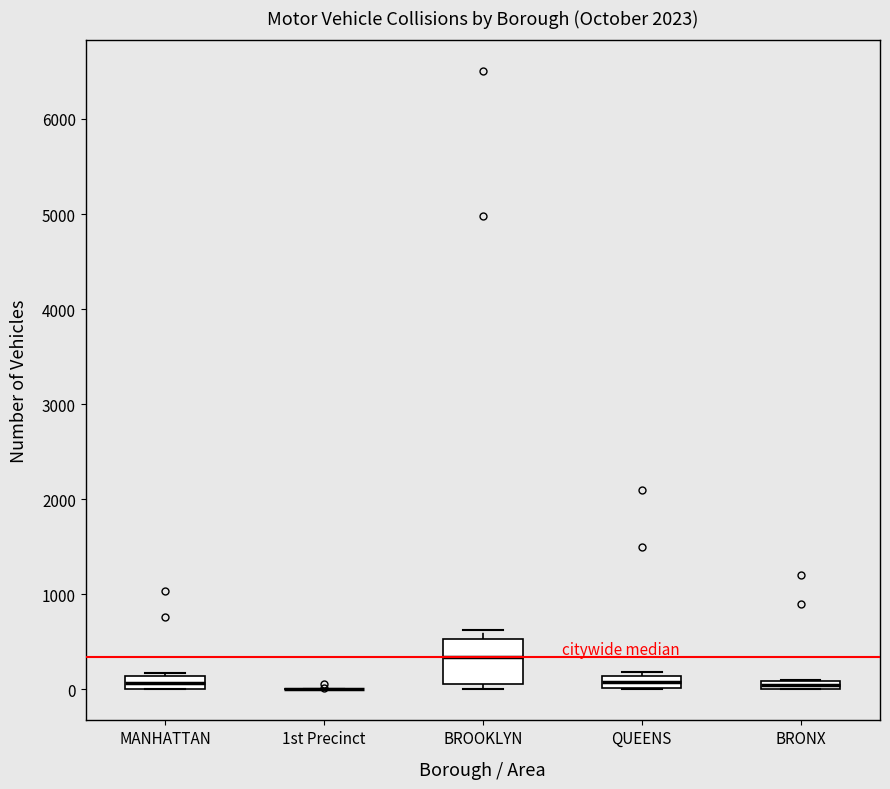

Which box is the tallest, from its lower edge to its upper edge?

BROOKLYN